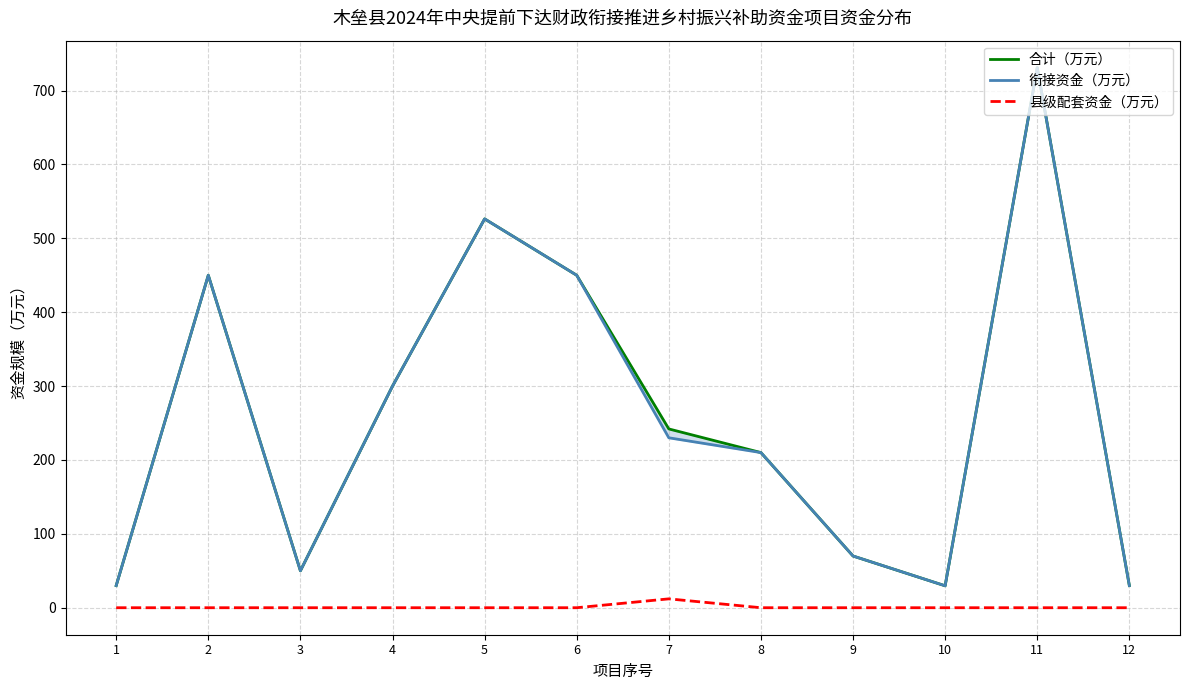

What is the maximum value shown in the chart?

731.0